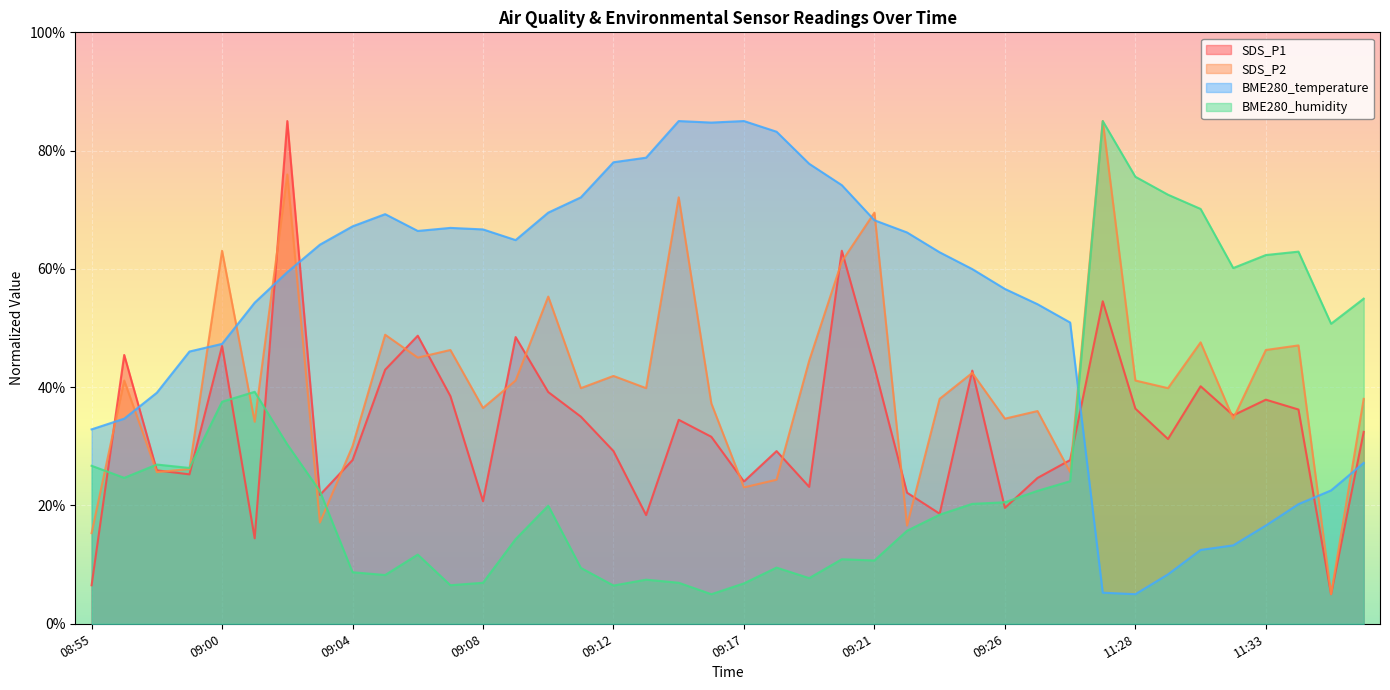

Between 11:32 and 09:03, which is larger?

11:32